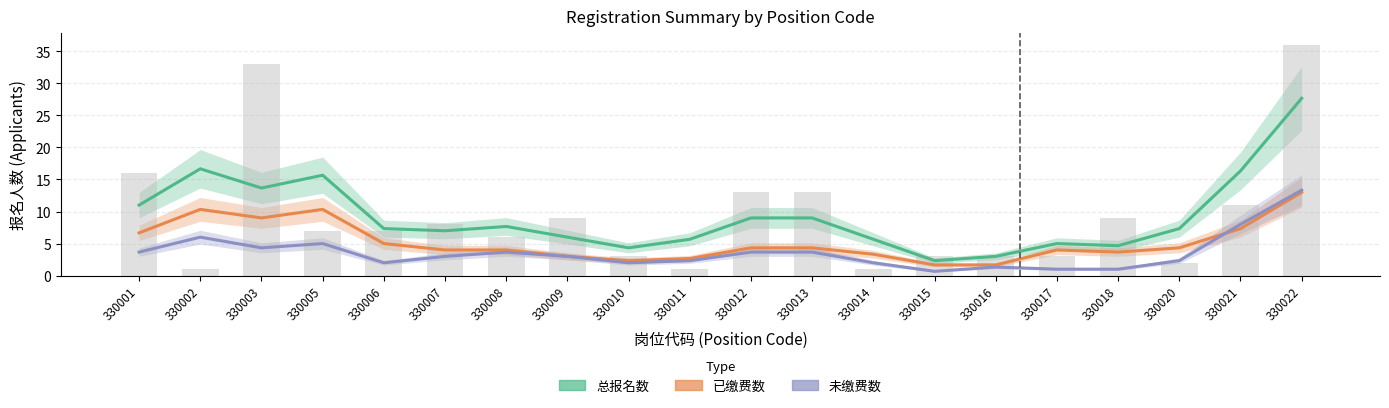

True or false: 总报名数 has a value of 4.3 at 330010.

True